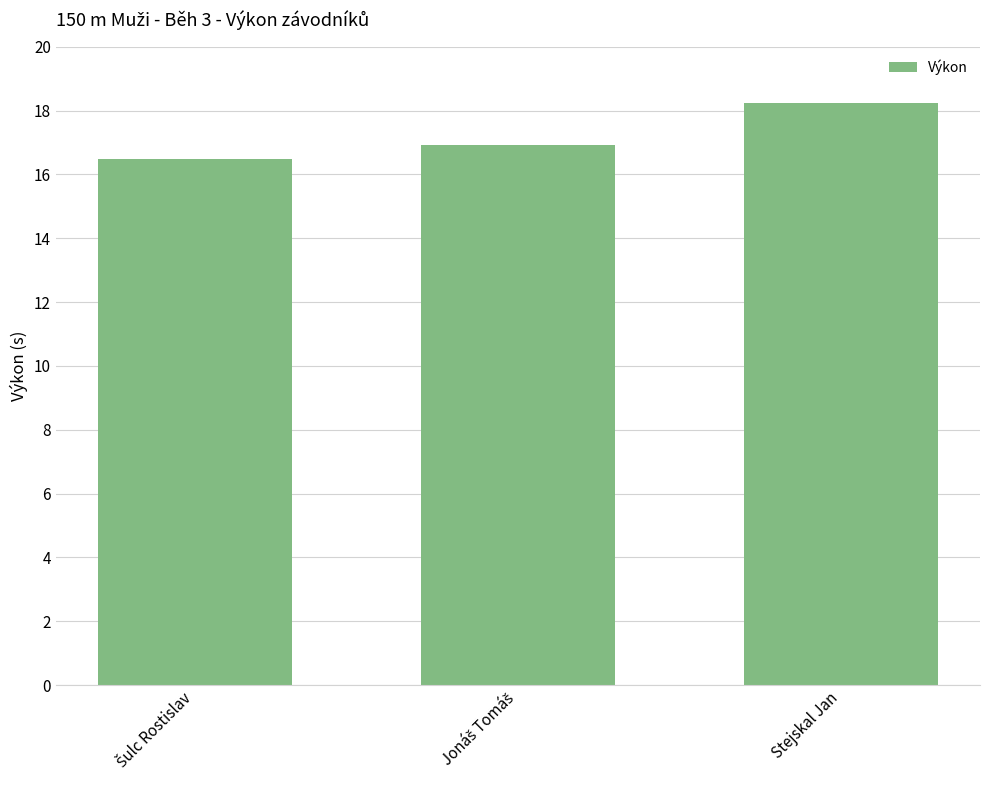

How many values are between 16 and 18?

2